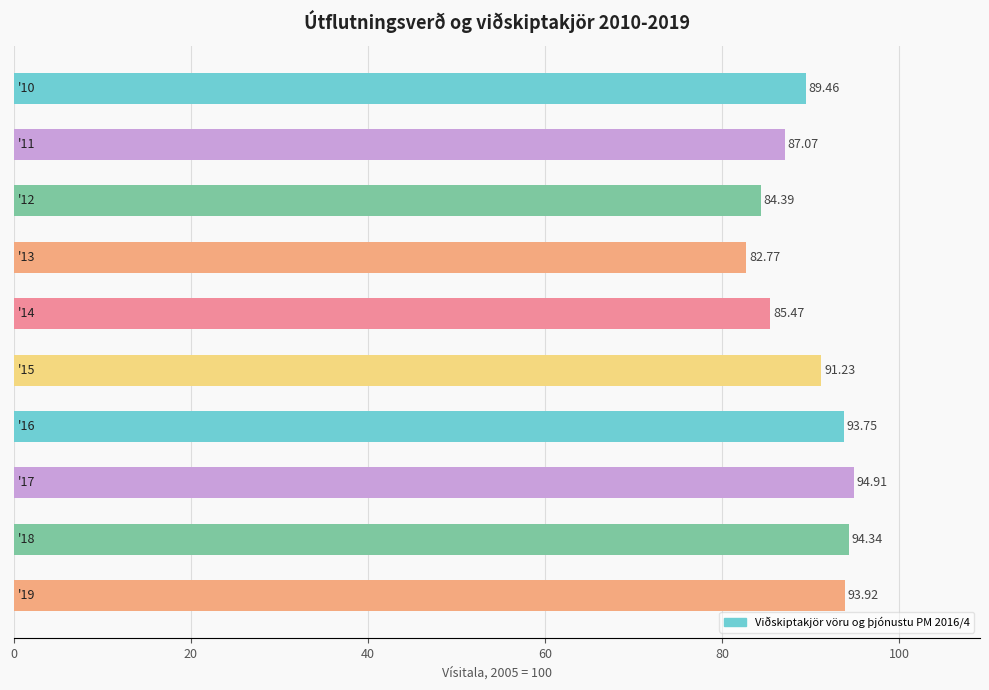

How many categories are shown in the chart?

10